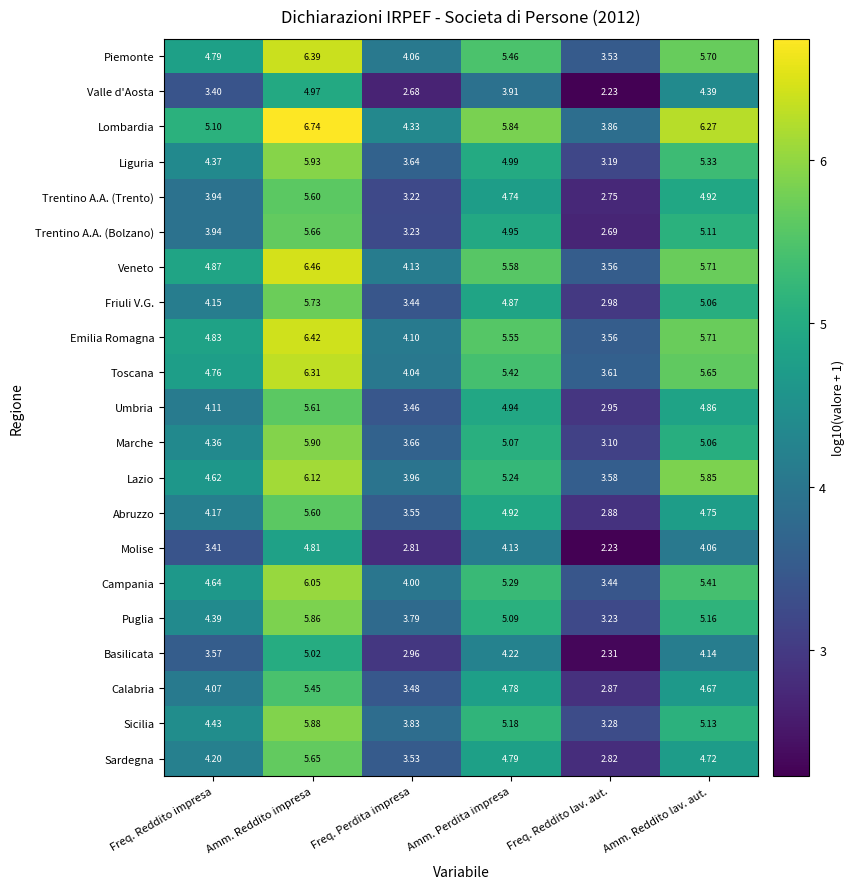

At which label does Sardegna first exceed 4?

Freq. Reddito impresa